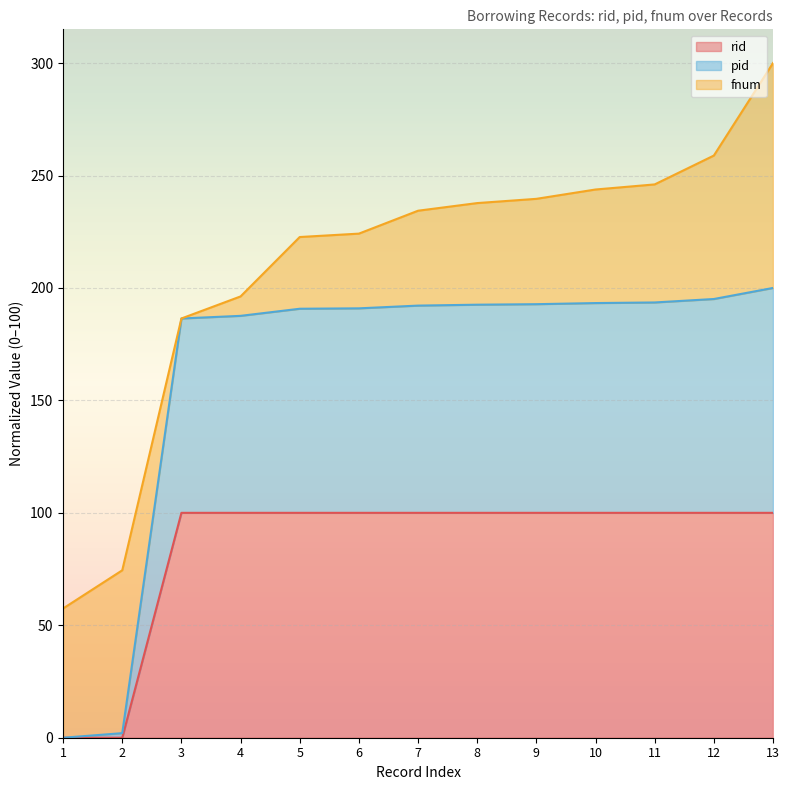

True or false: pid has a value of 190.8 at 5.

True